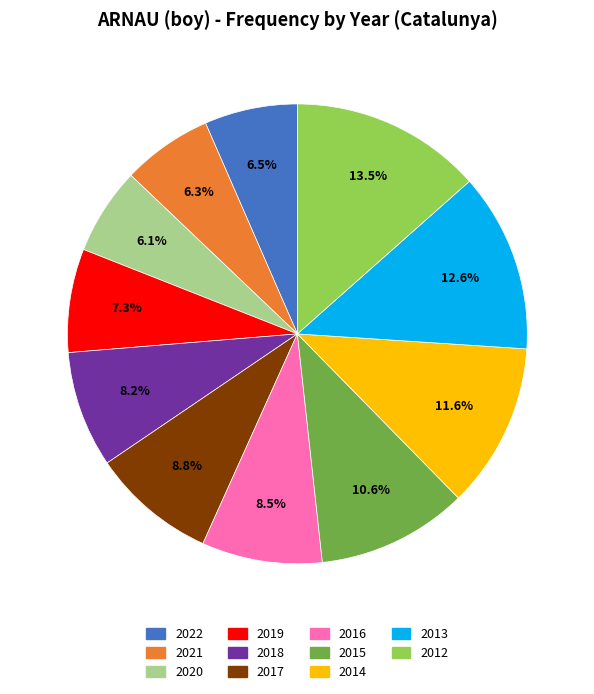

How many slices are in this pie chart?

11